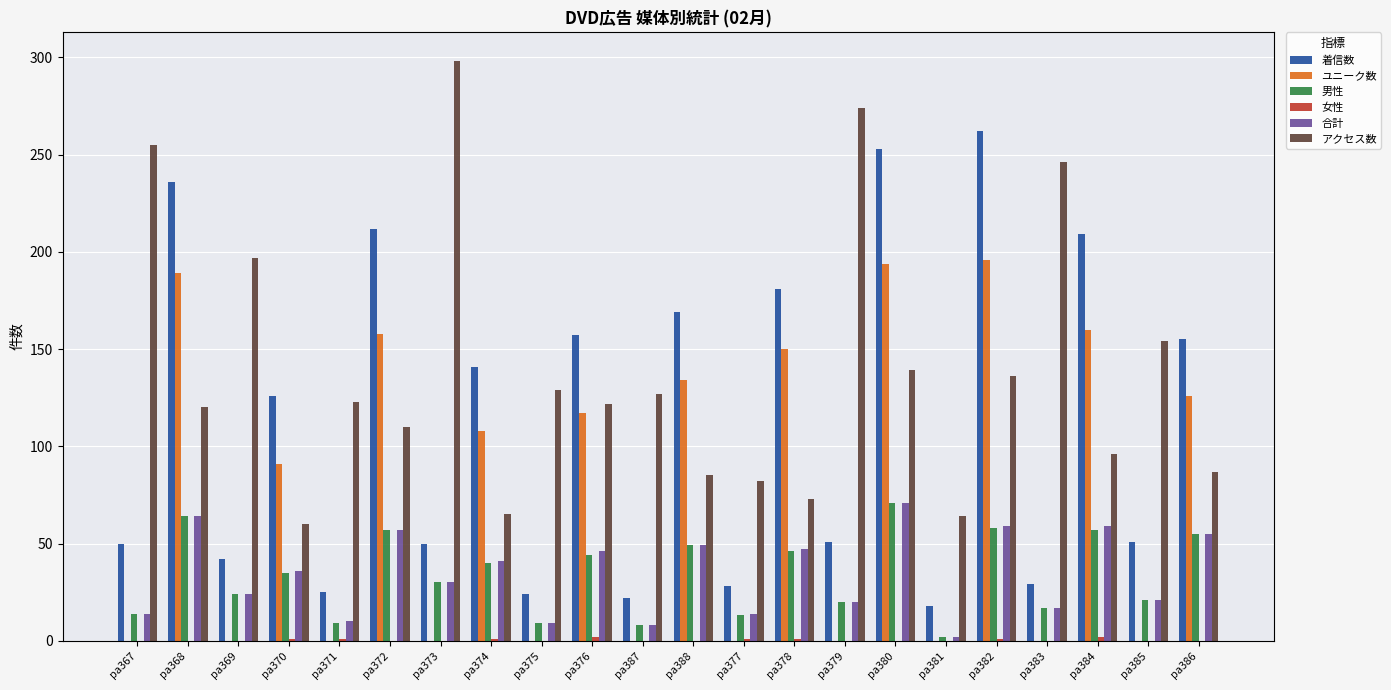

Is it true that 合計 equals 20 at pa379?

True